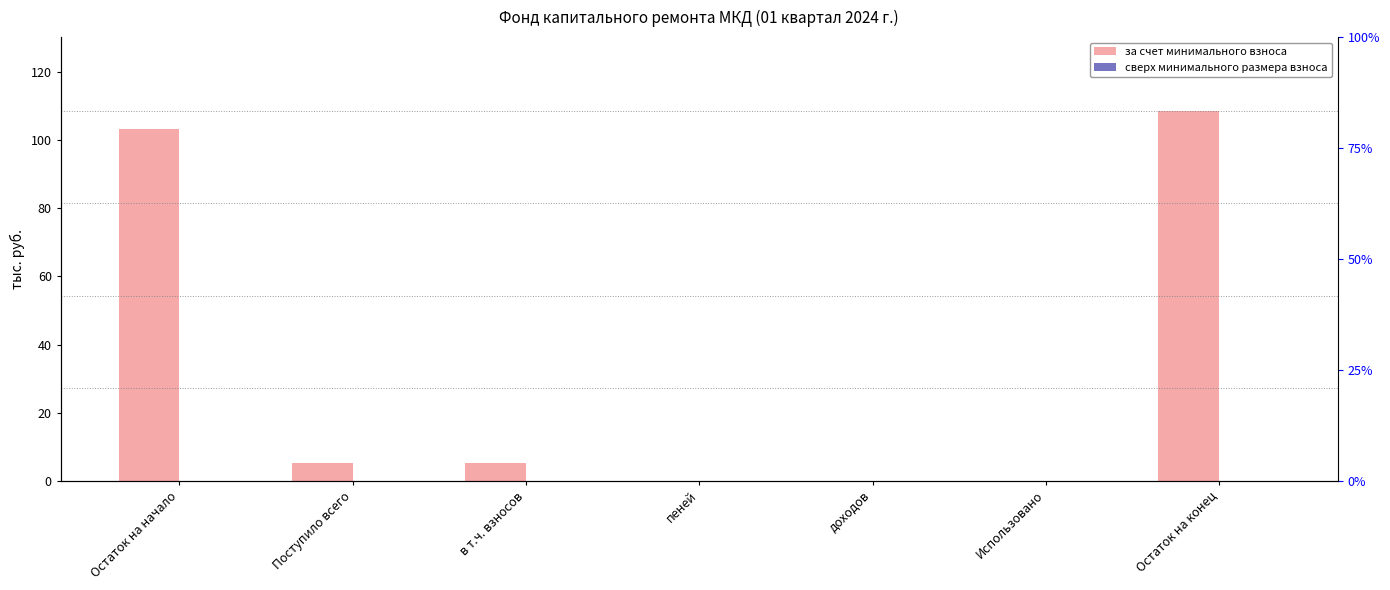

What is the sum of the за счет минимального взноса values at Остаток на конец and Поступило всего?

113.6